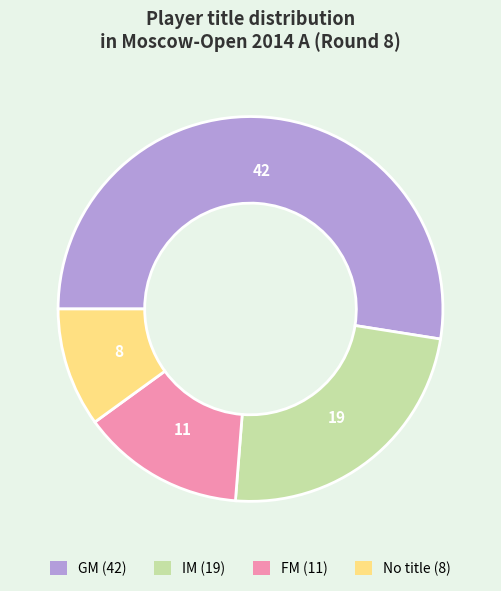

Is there a majority slice in this chart?

Yes